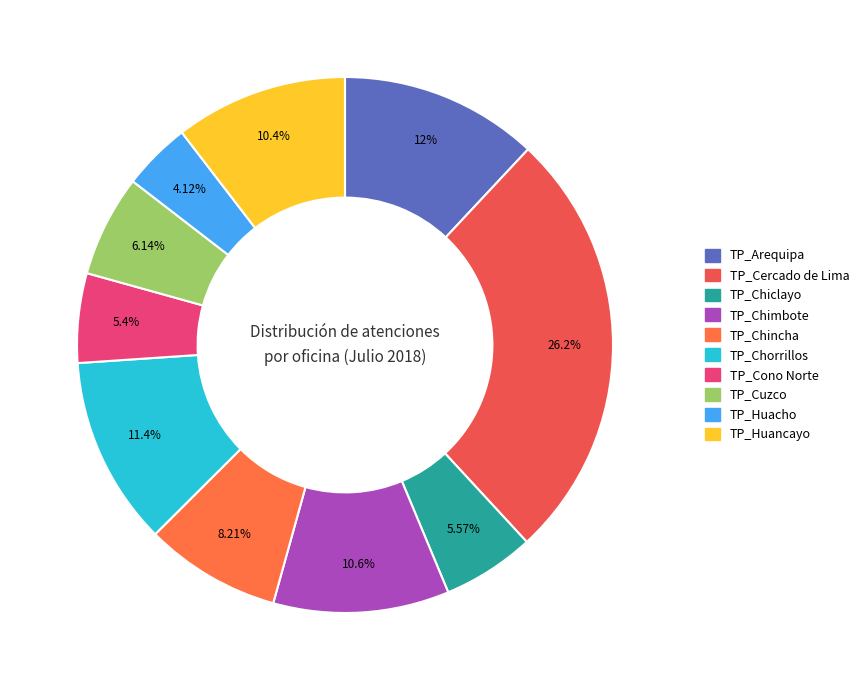

The TP_Chincha slice represents 15% of the pie. True or false?

False